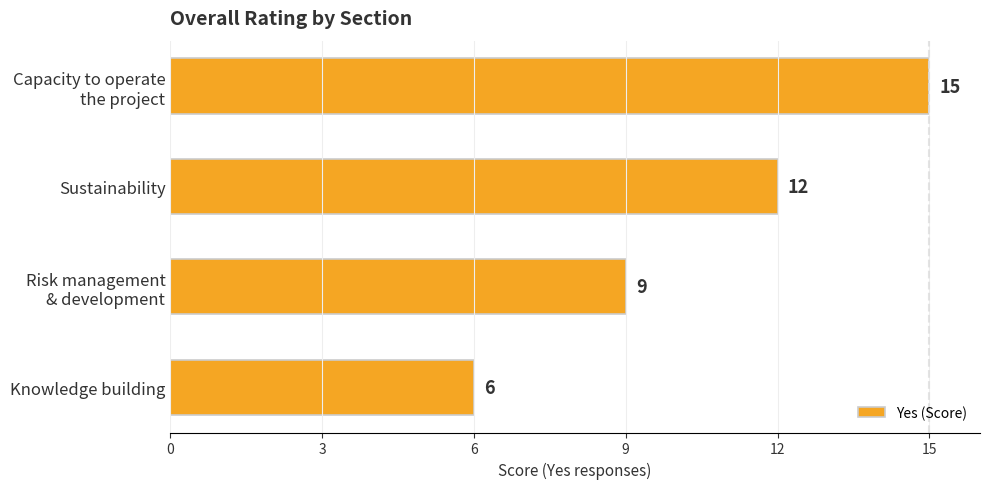

Count the values in the range 9 to 15.

3